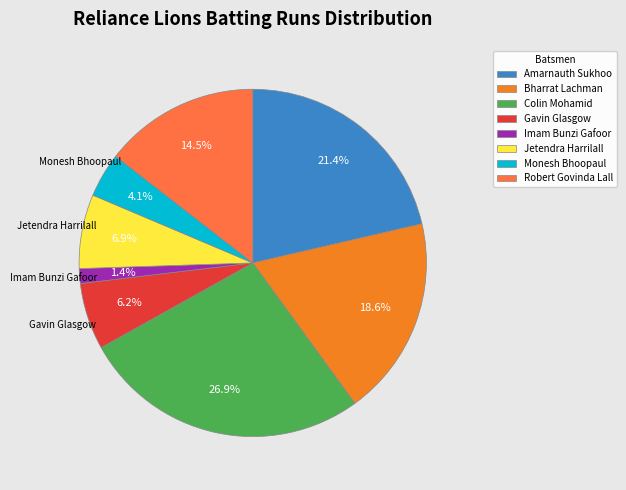

To the nearest percent, what portion does Colin Mohamid represent?

27%